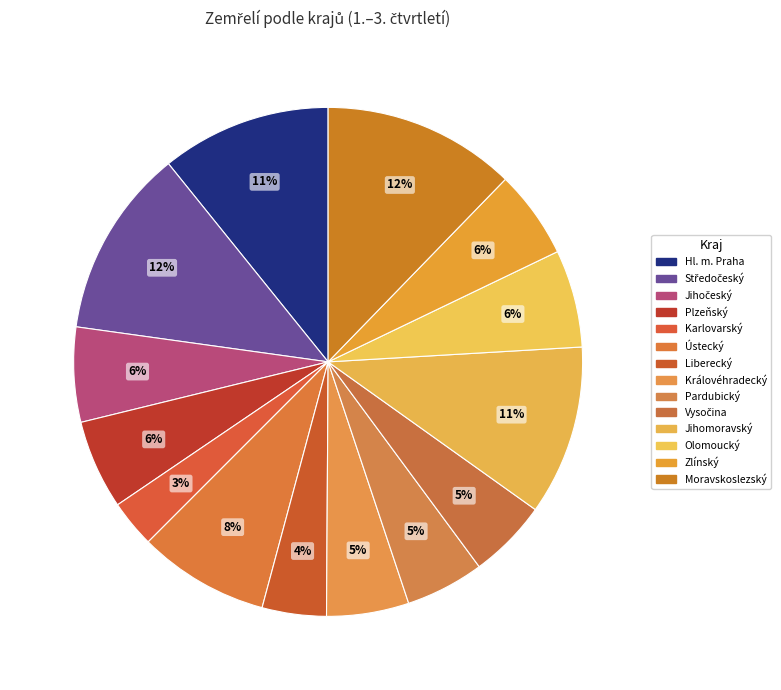

Do Ústecký and Pardubický together represent more than half of the pie?

No